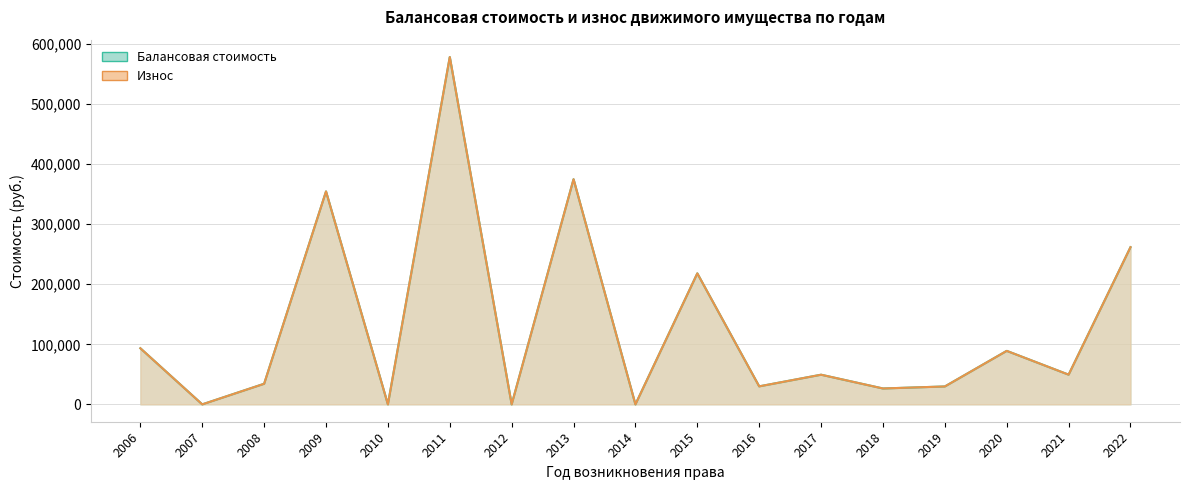

Is it true that Балансовая стоимость equals 27318.4 at 2021?

False